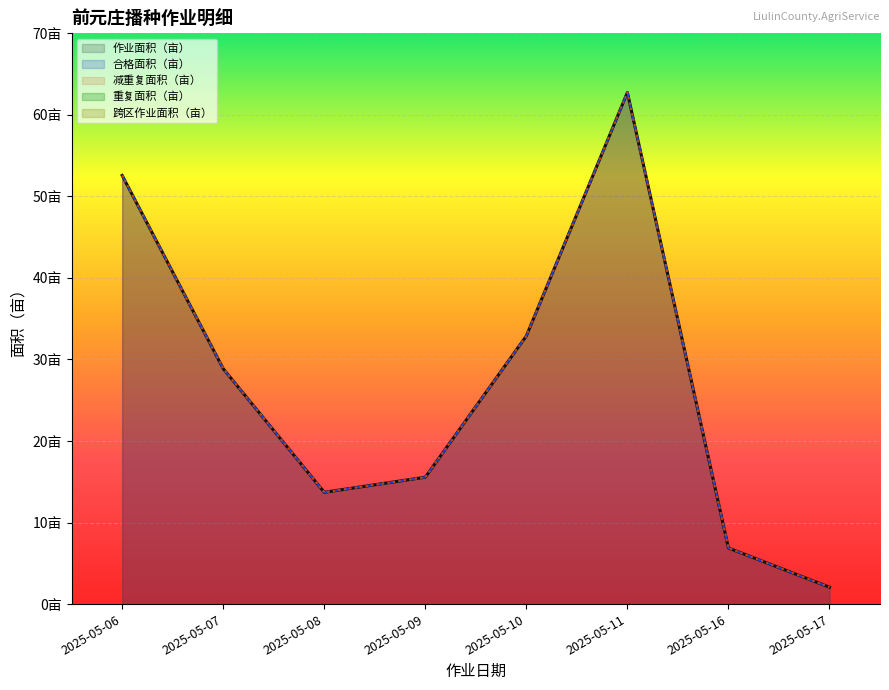

True or false: 减重复面积（亩） and 重复面积（亩） cross at least once.

False